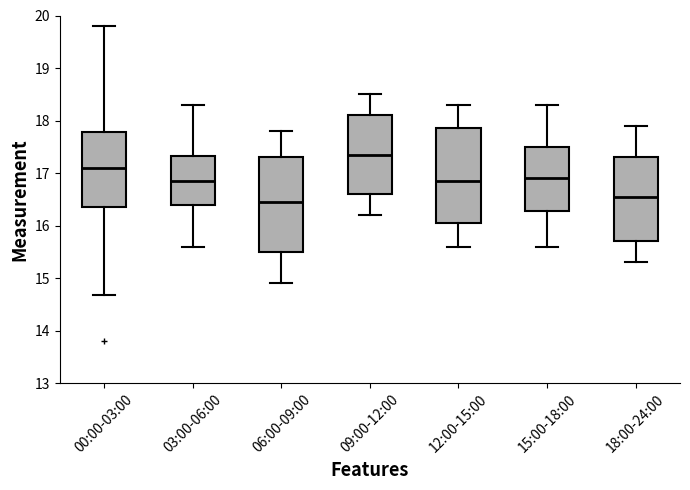

Where is the upper edge of the box for 09:00-12:00 on the y-axis? The values are not printed on the chart, so give them approximately, as read against the axis.

18.1